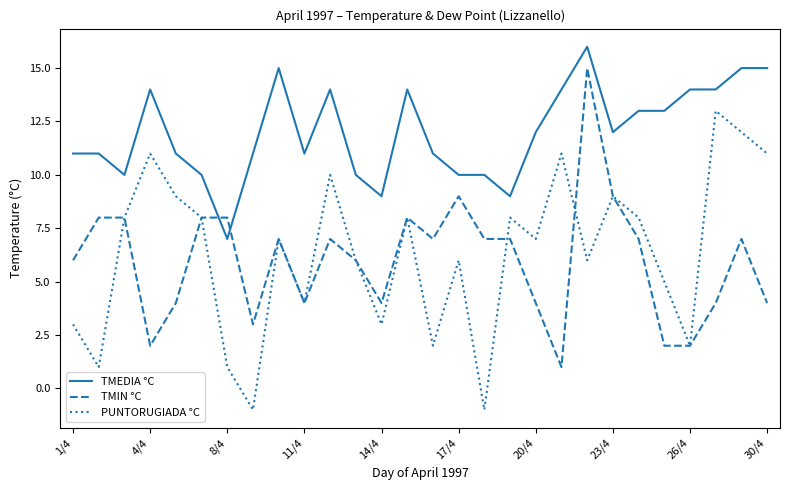

True or false: TMEDIA °C and PUNTORUGIADA °C cross at least once.

False